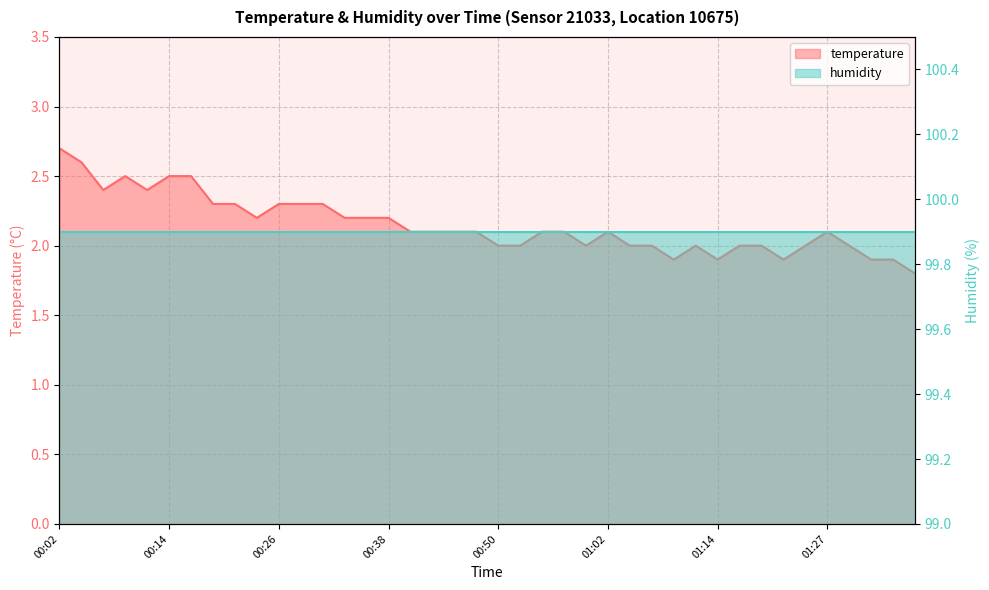

How many values are between 2 and 3?

34